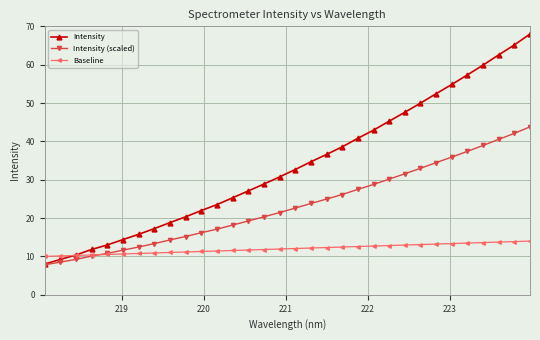

Which series has the largest range (max minus min)?

Intensity